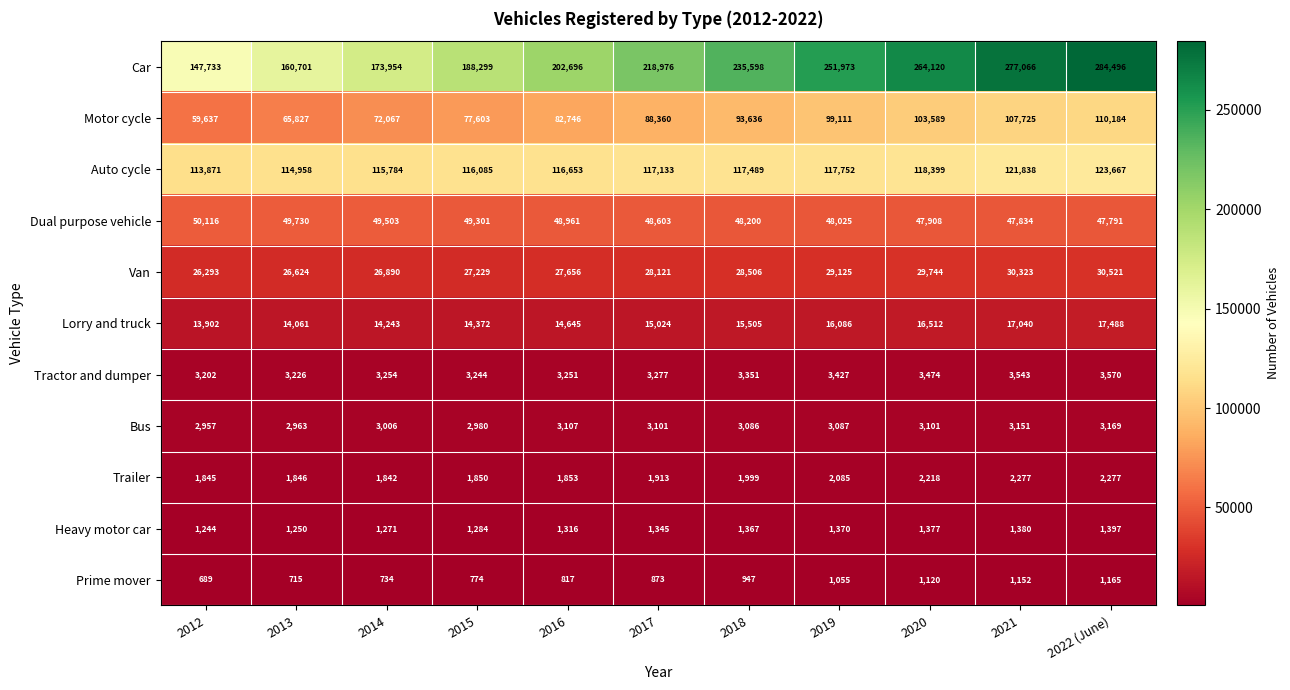

At which label is Prime mover closest to 927?

2018